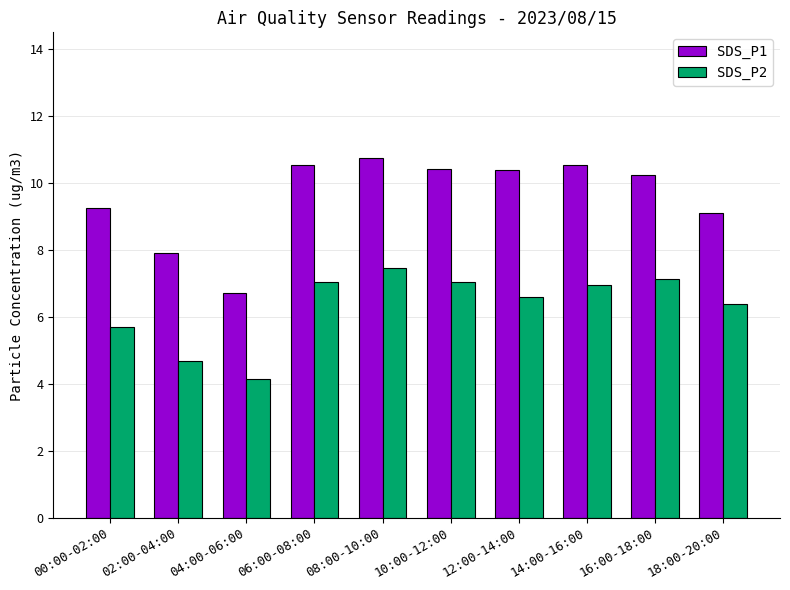

At which label does SDS_P2 reach its minimum?

04:00-06:00